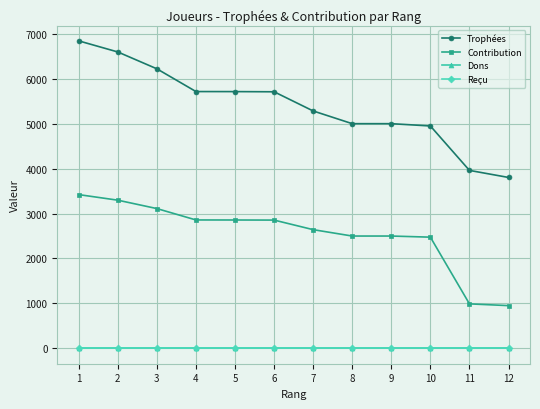

Is this an area chart (filled region under the line)?

No